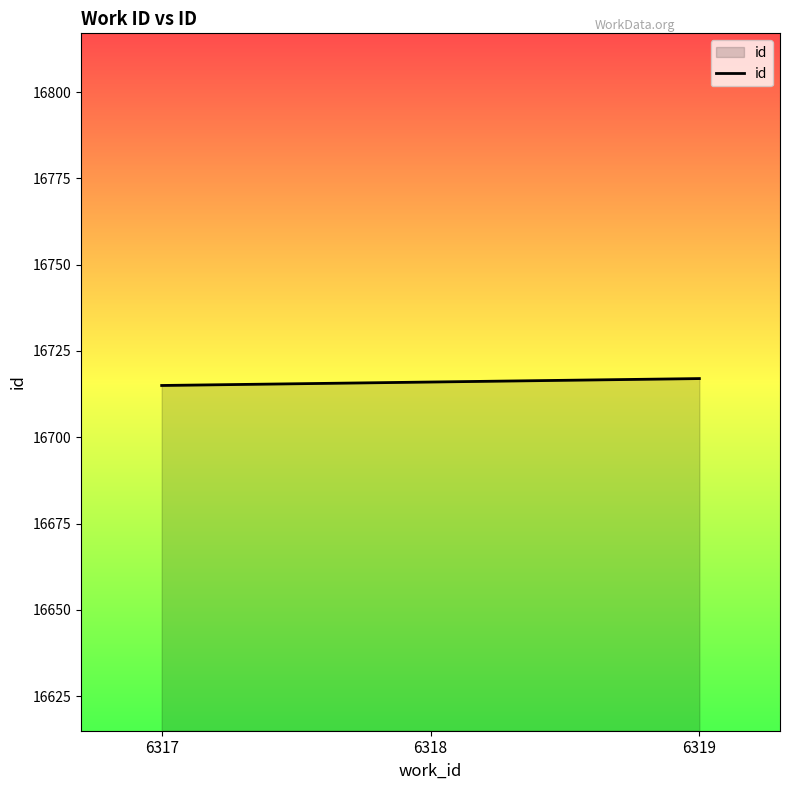

Does the chart display data point markers on the line(s)?

No